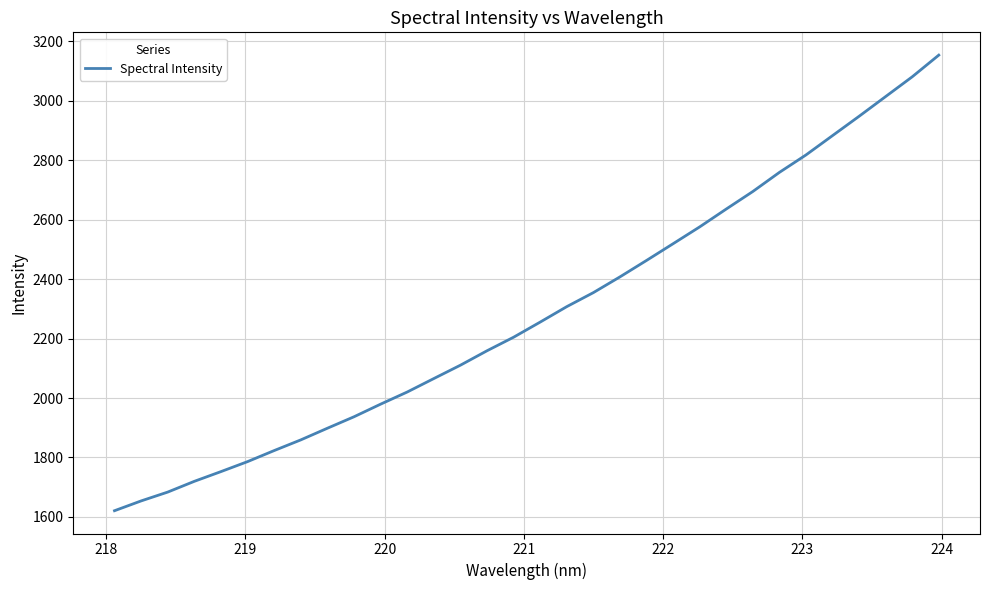

What is the greatest value displayed?

3153.7